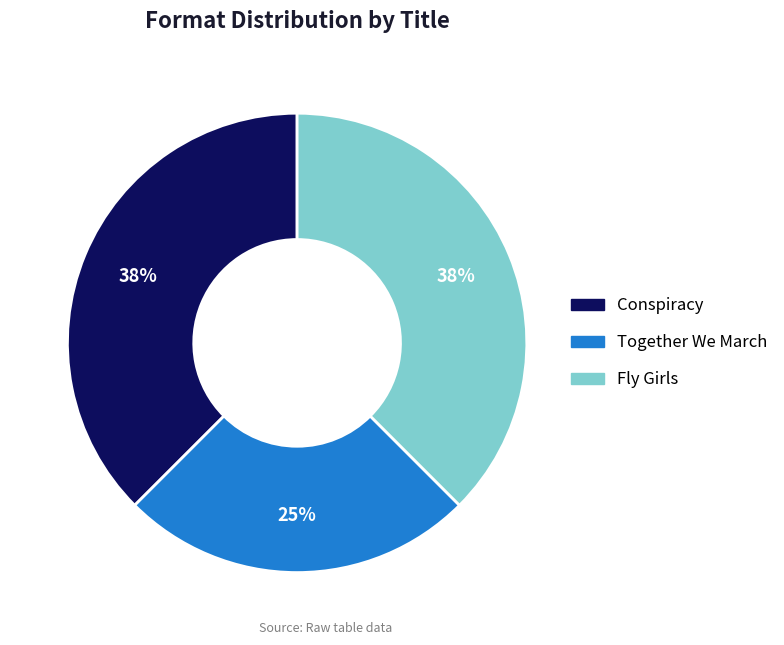

Count the number of slices in the pie.

3